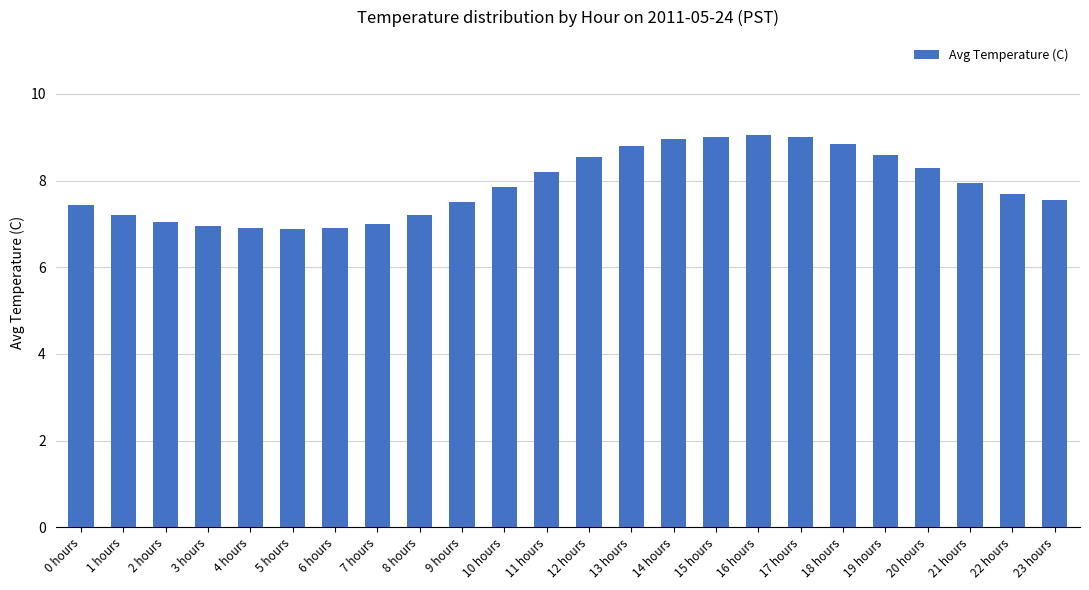

The value at 7 hours is 7.0. True or false?

True